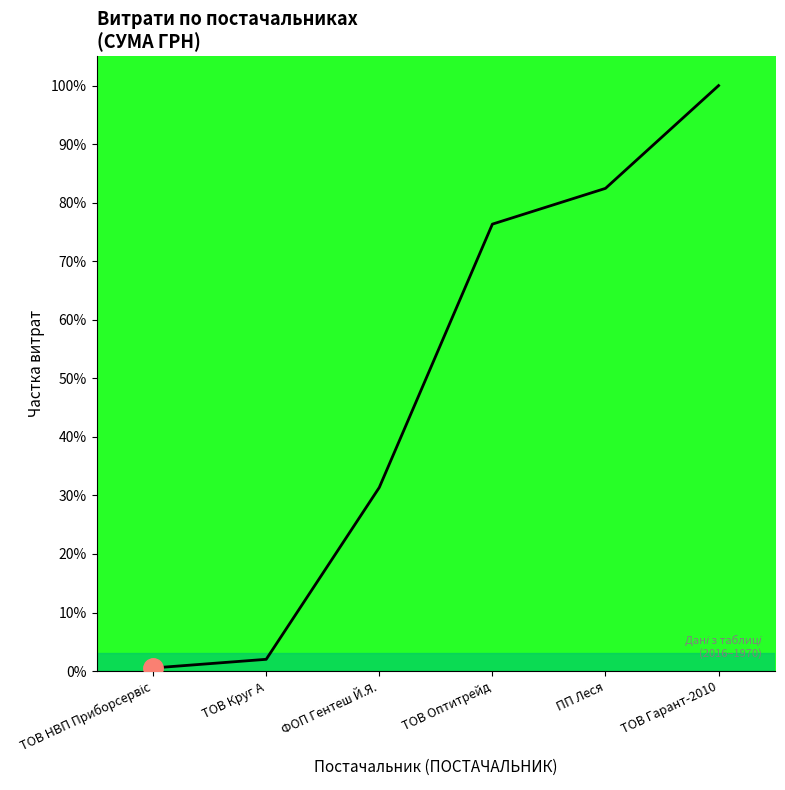

Which has a higher value, ТОВ Гарант-2010 or ТОВ Оптитрейд?

ТОВ Гарант-2010